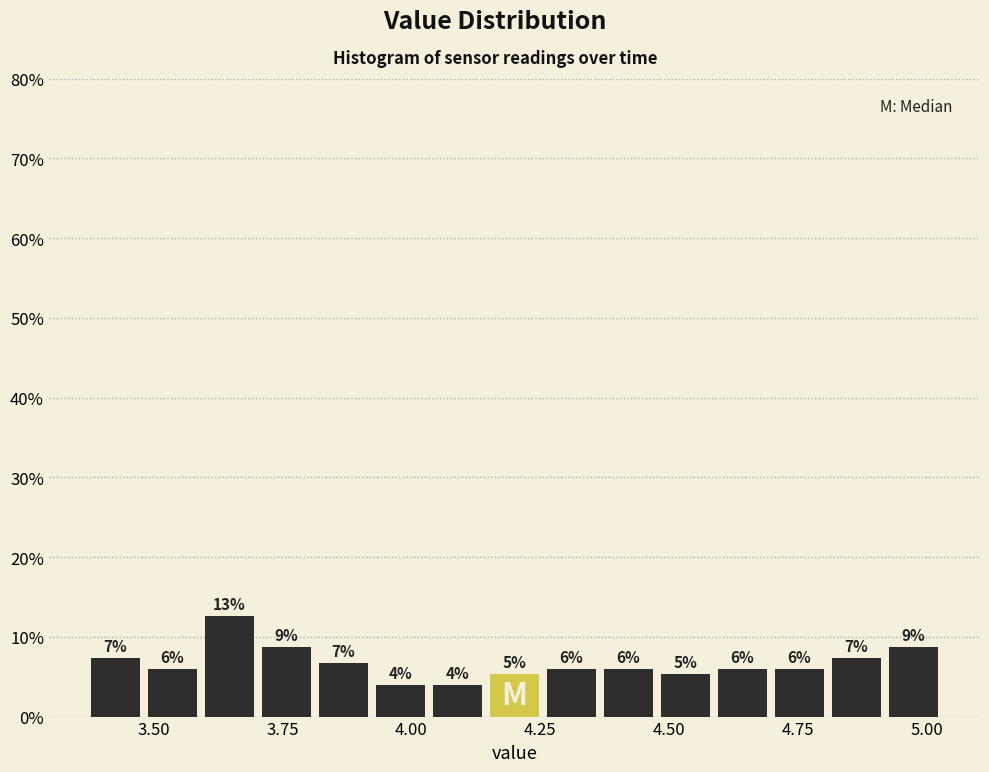

Around what value on the x-axis is the tallest bar? Give the approximate position of its centre, as read against the axis.

3.65